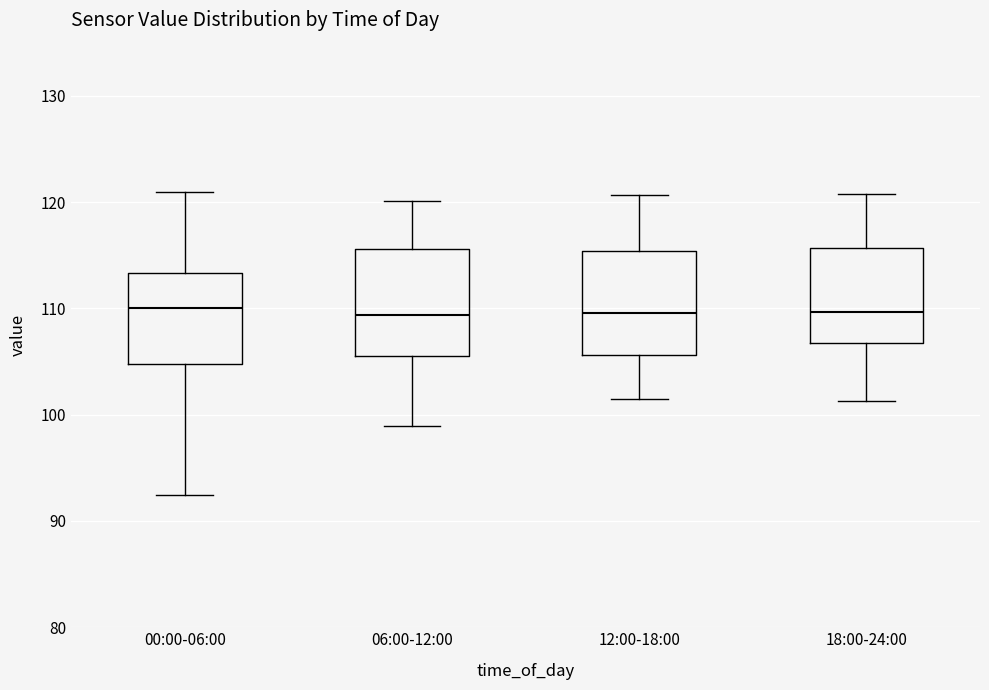

Where does the median line of the box for 00:00-06:00 sit on the y-axis? The values are not printed on the chart, so give them approximately, as read against the axis.

110